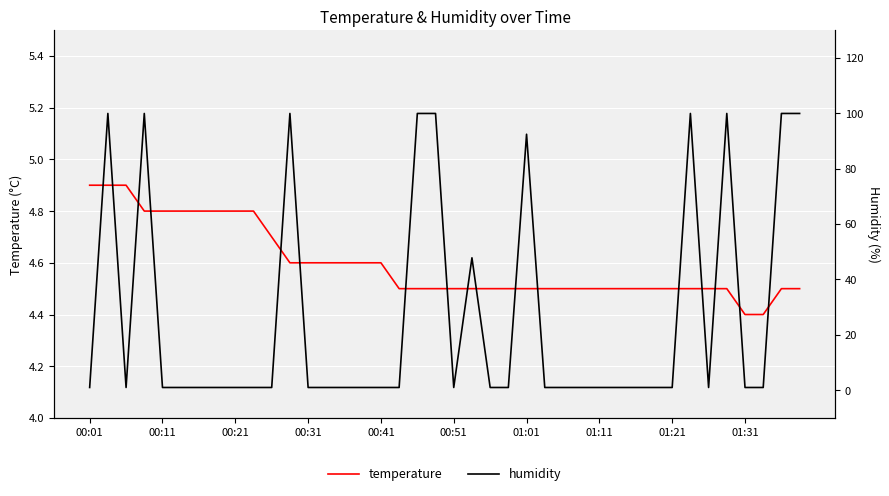

What is the lowest value of the temperature series?

4.4